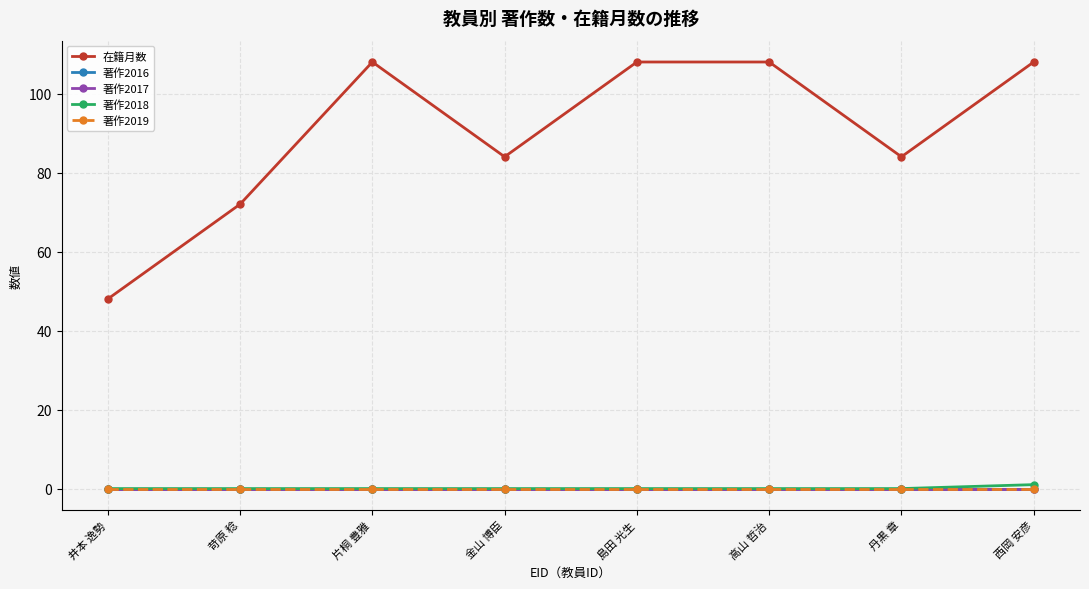

What is the greatest value displayed?

108